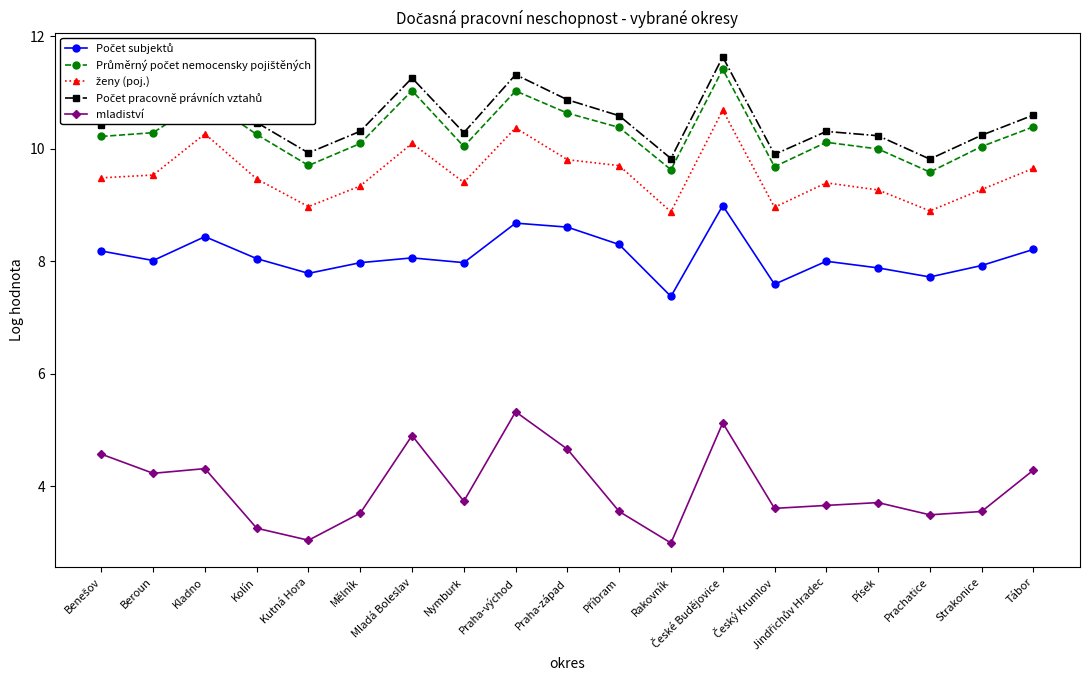

What is the label of the 7th point from the left?

Mladá Boleslav